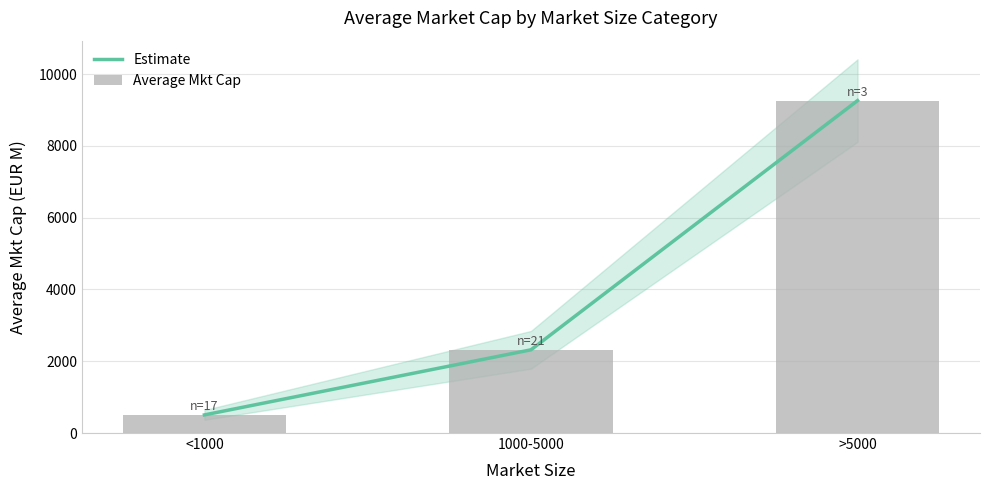

Between >5000 and <1000, which is larger?

>5000